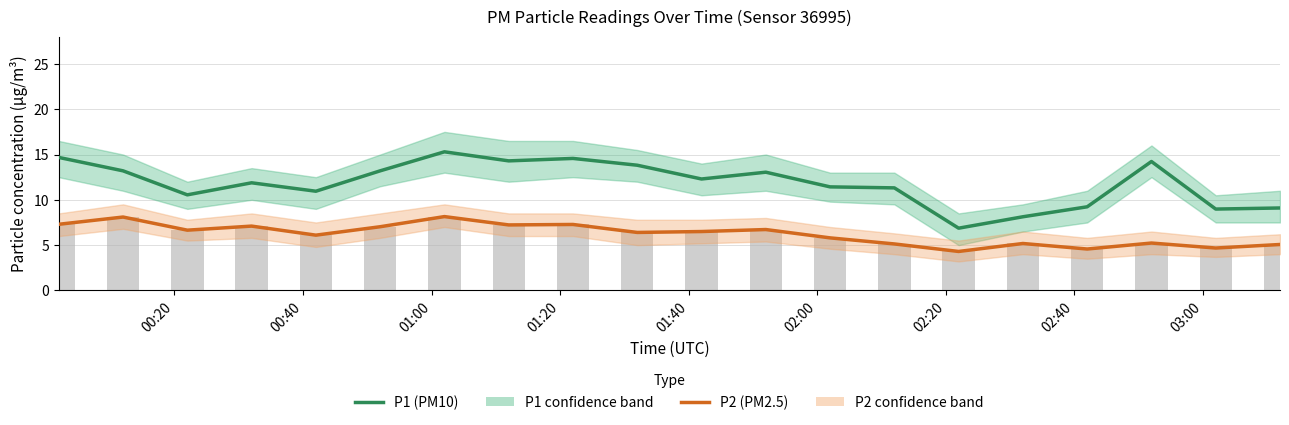

Is it true that P1 (PM10) equals 25.8 at 00:20?

False